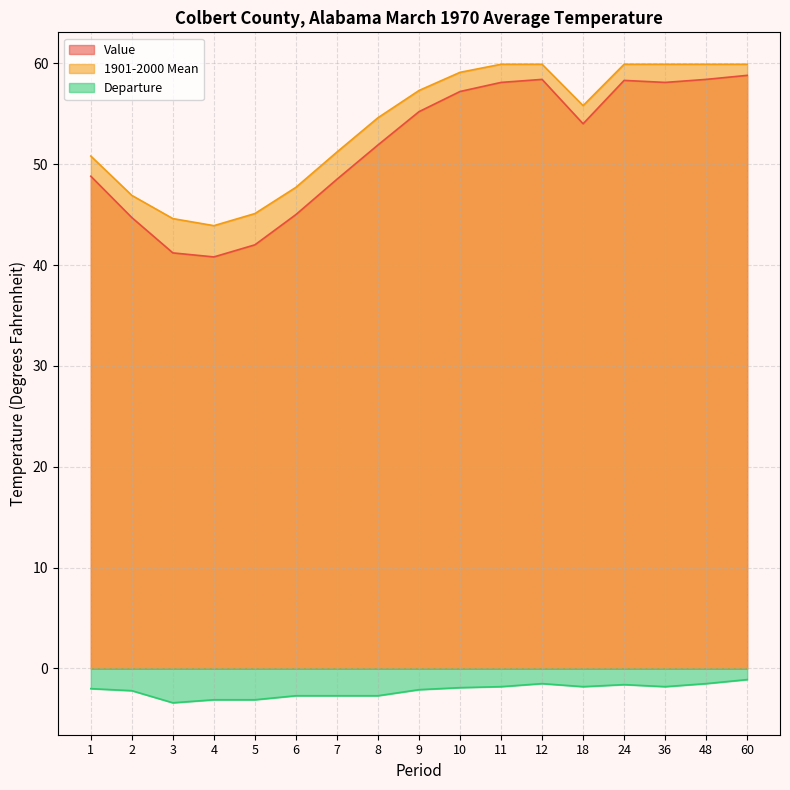

Rank the series by their maximum value, from highest to lowest.

1901-2000 Mean, Value, Departure